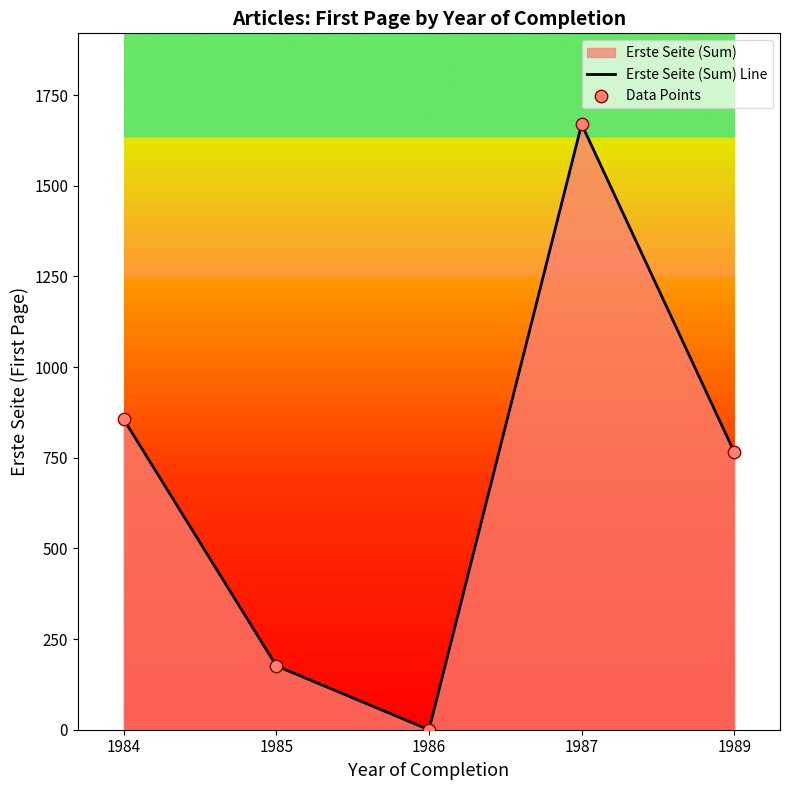

Which series has the largest total across all categories?

Erste Seite (Sum) Line